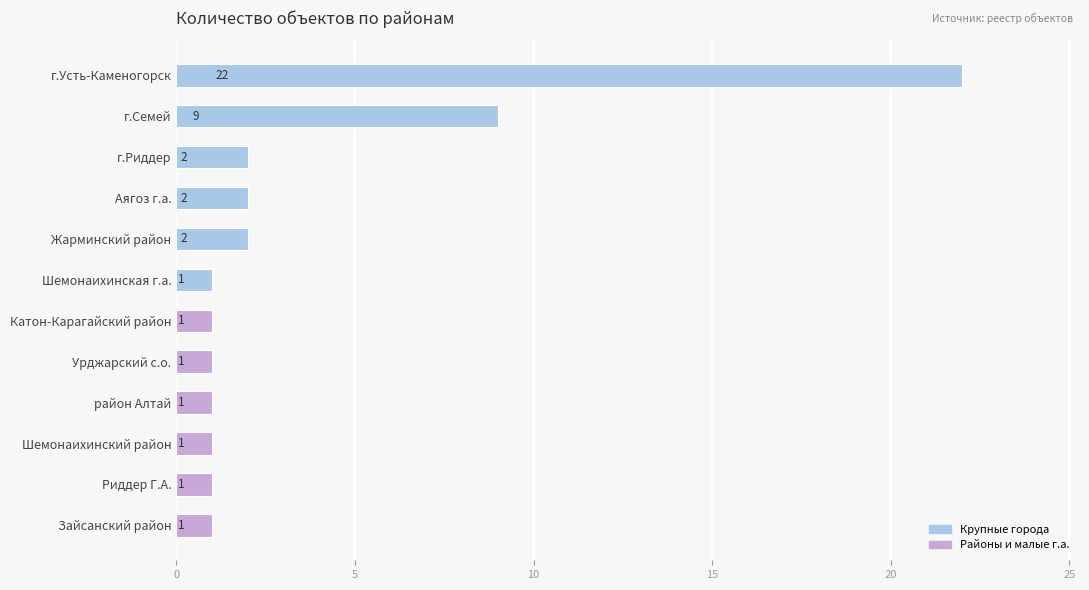

How many bars are there in total?

12